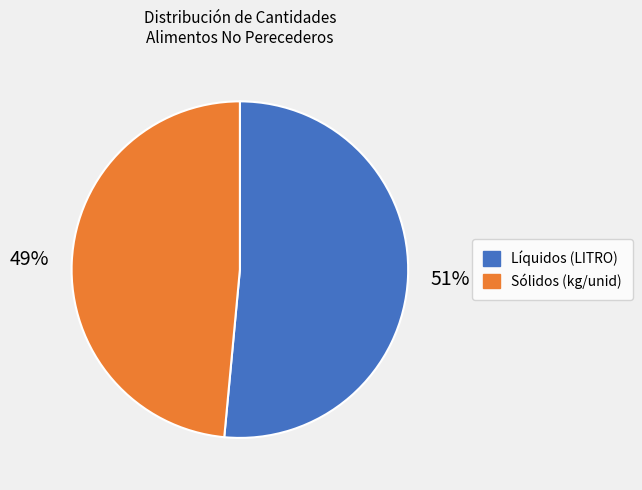

How many slices are in this pie chart?

2